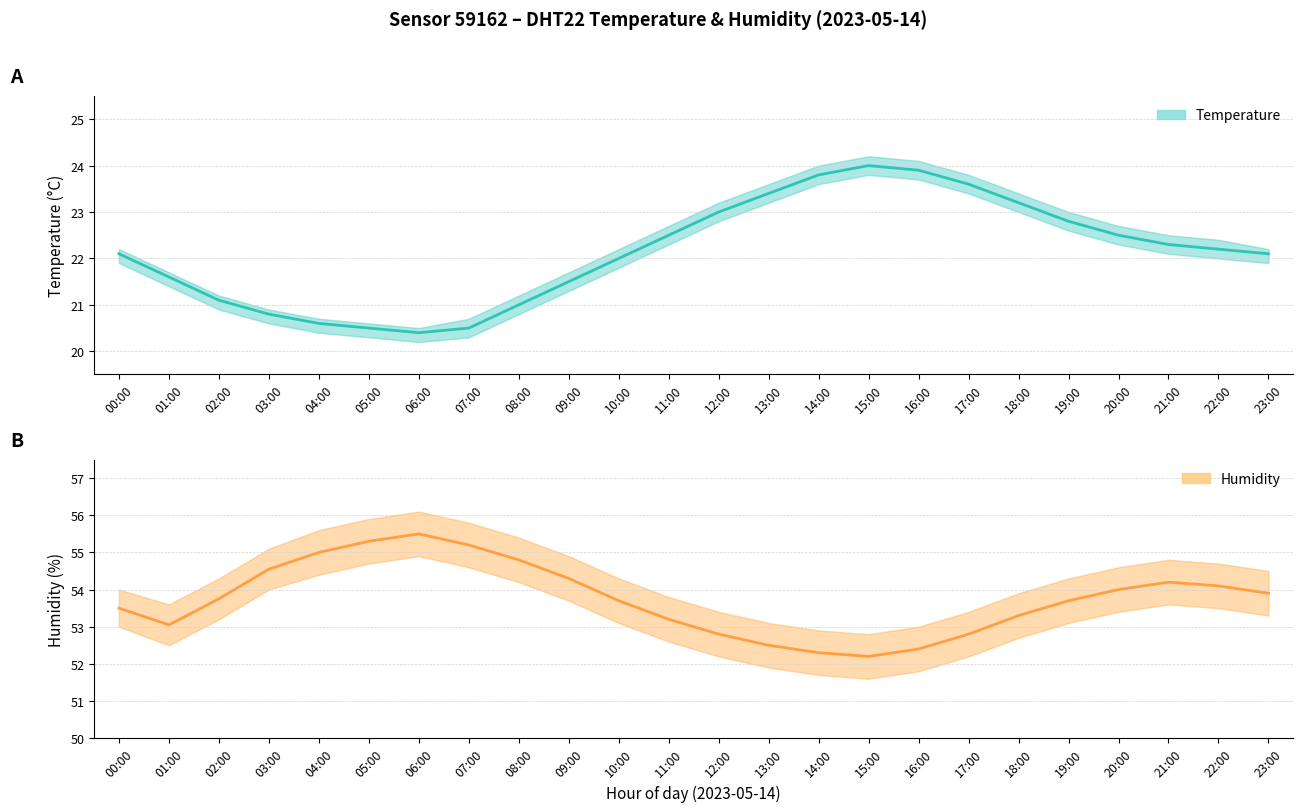

The value of humidity at 11:00 is 53.2. True or false?

True